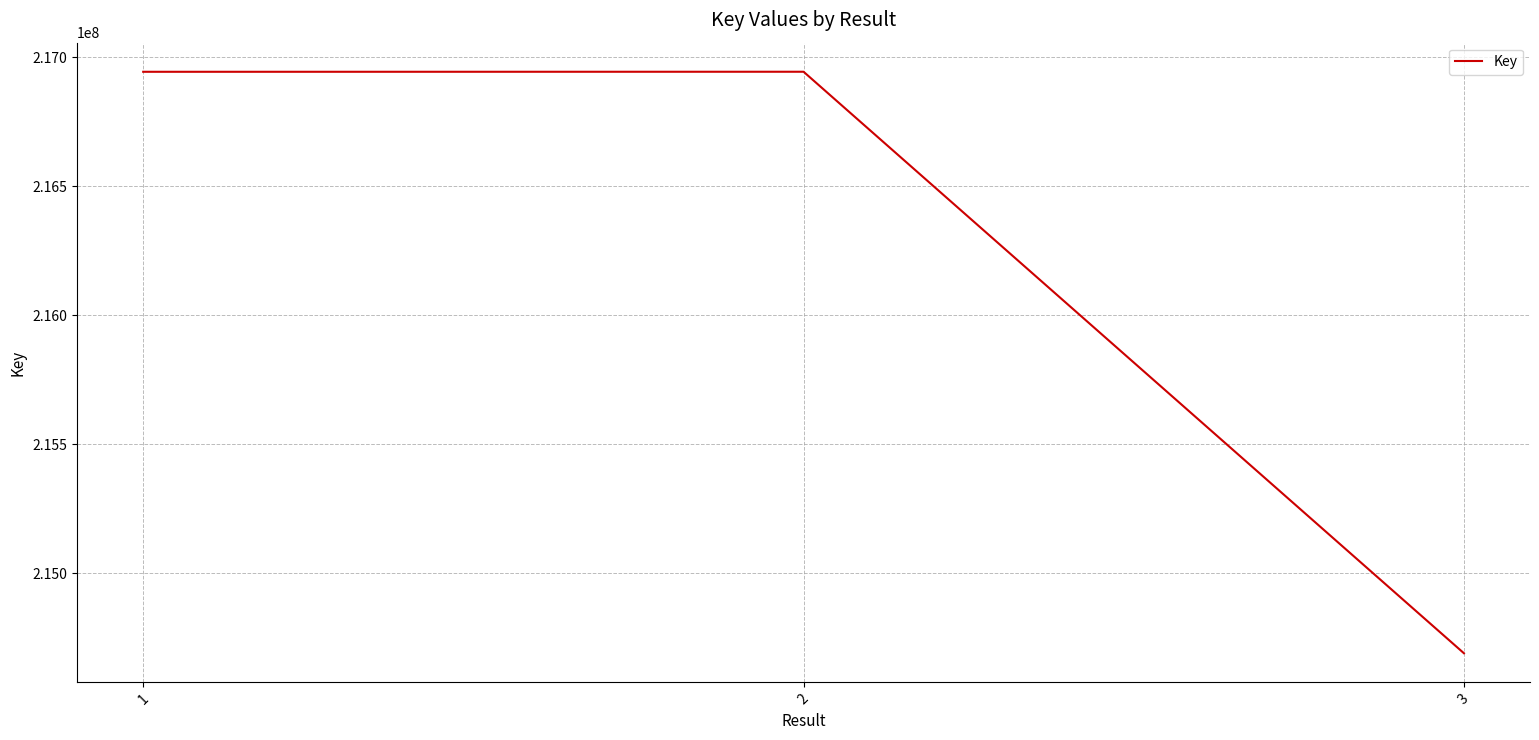

What is the change in value from 1 to 2?

+178